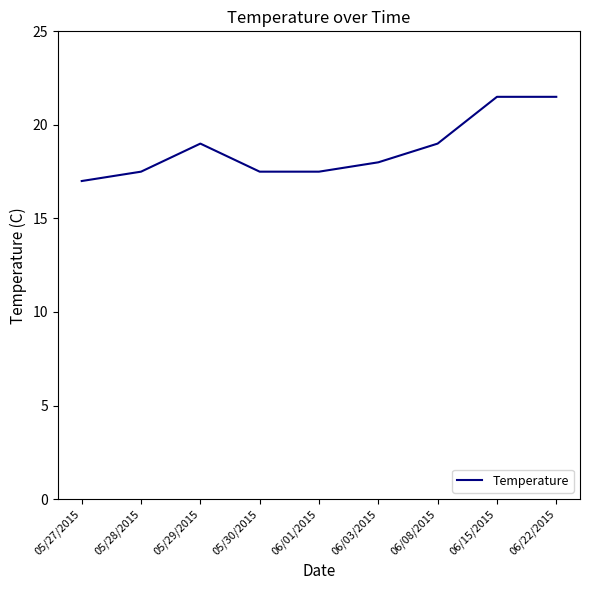

Which category has the lowest value across all series?

05/27/2015